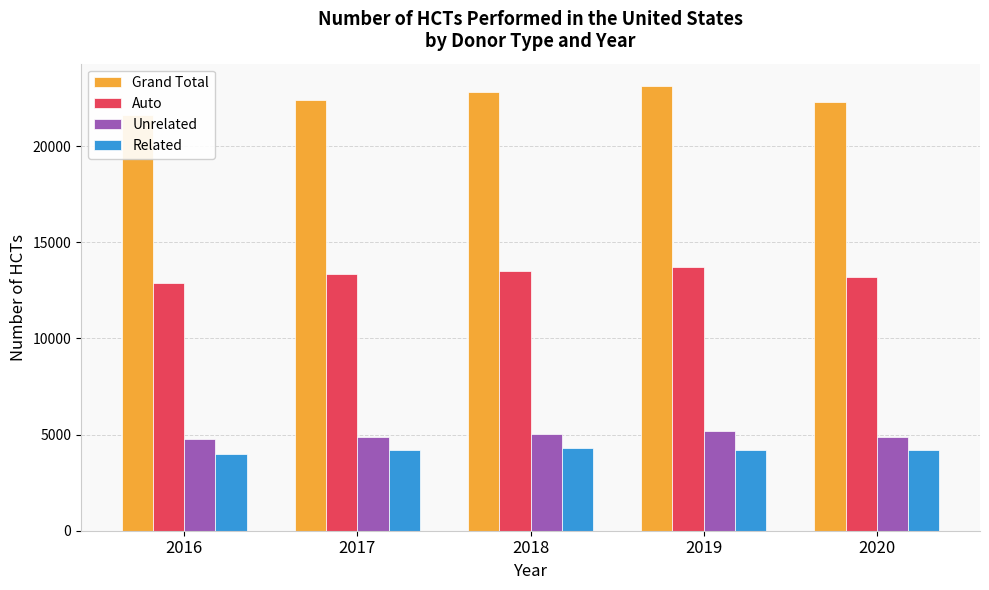

Which label corresponds to the smallest value in the chart?

2016